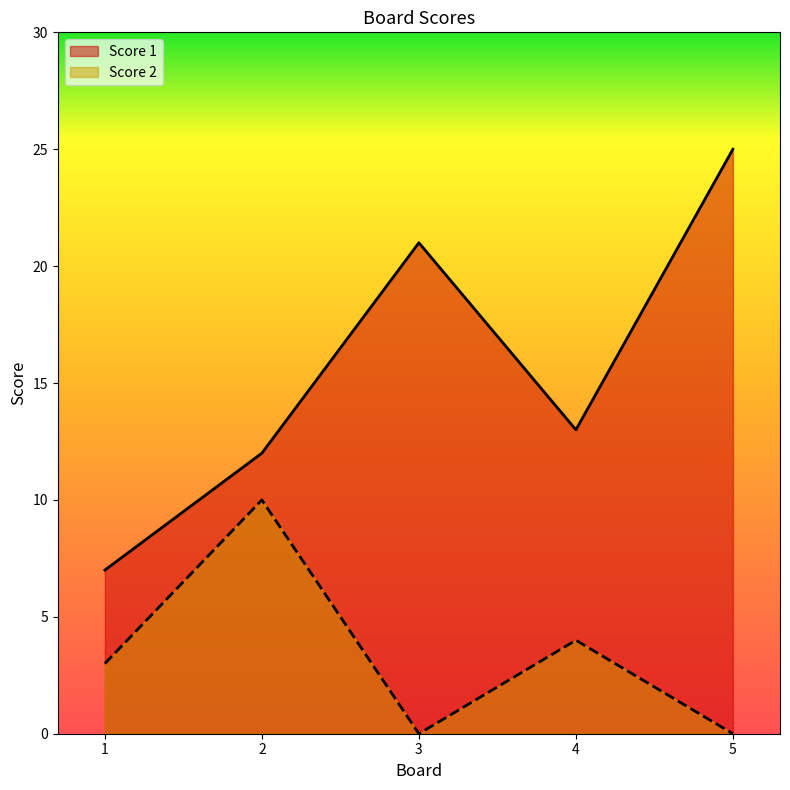

At which category does the chart reach its minimum across all series?

3